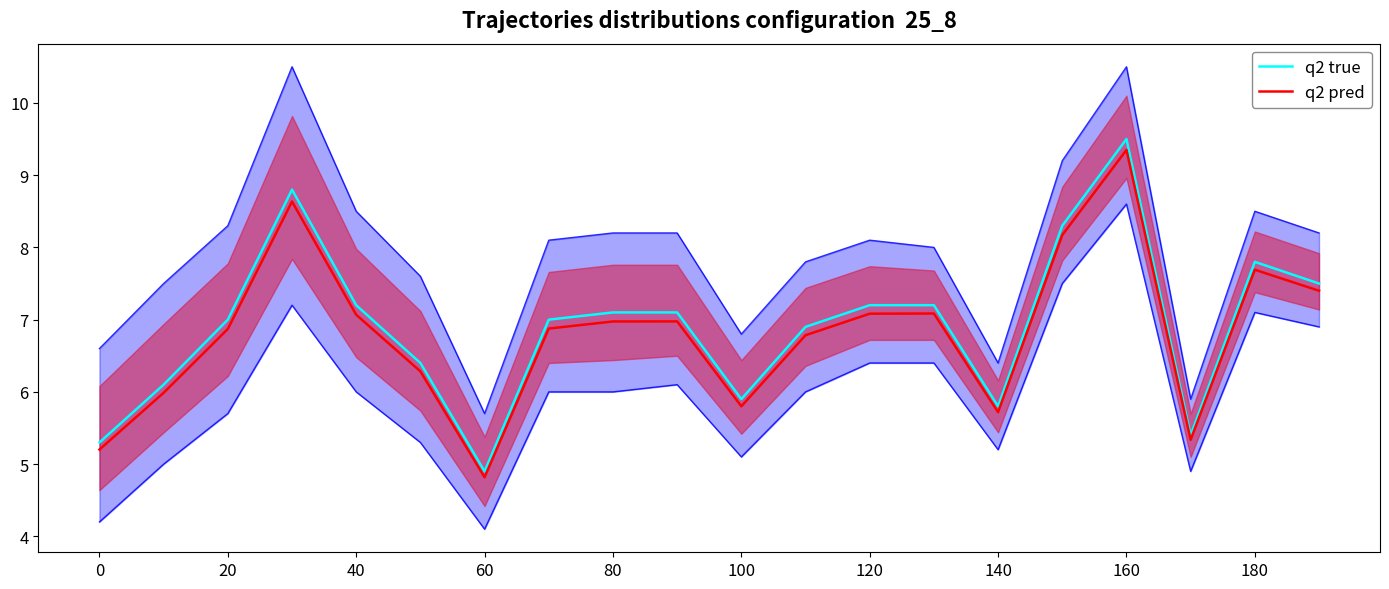

True or false: q2 true and q2 pred intersect in this chart.

False